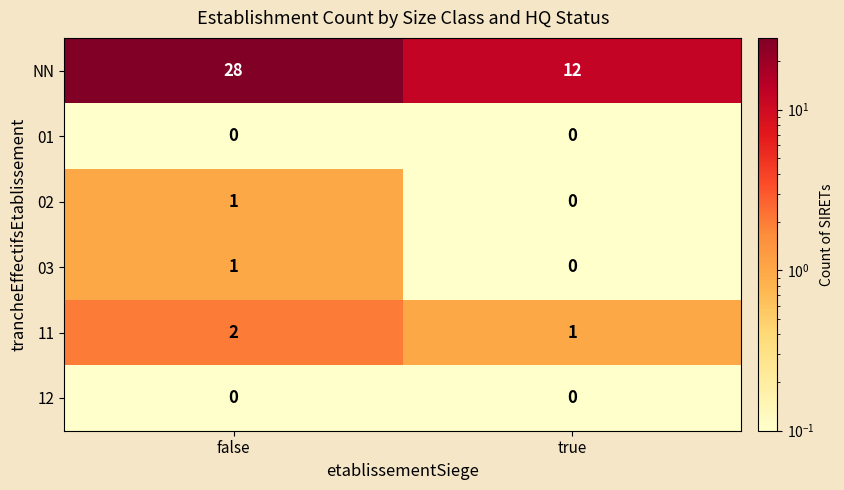

At which category is the sum across all series the highest?

false